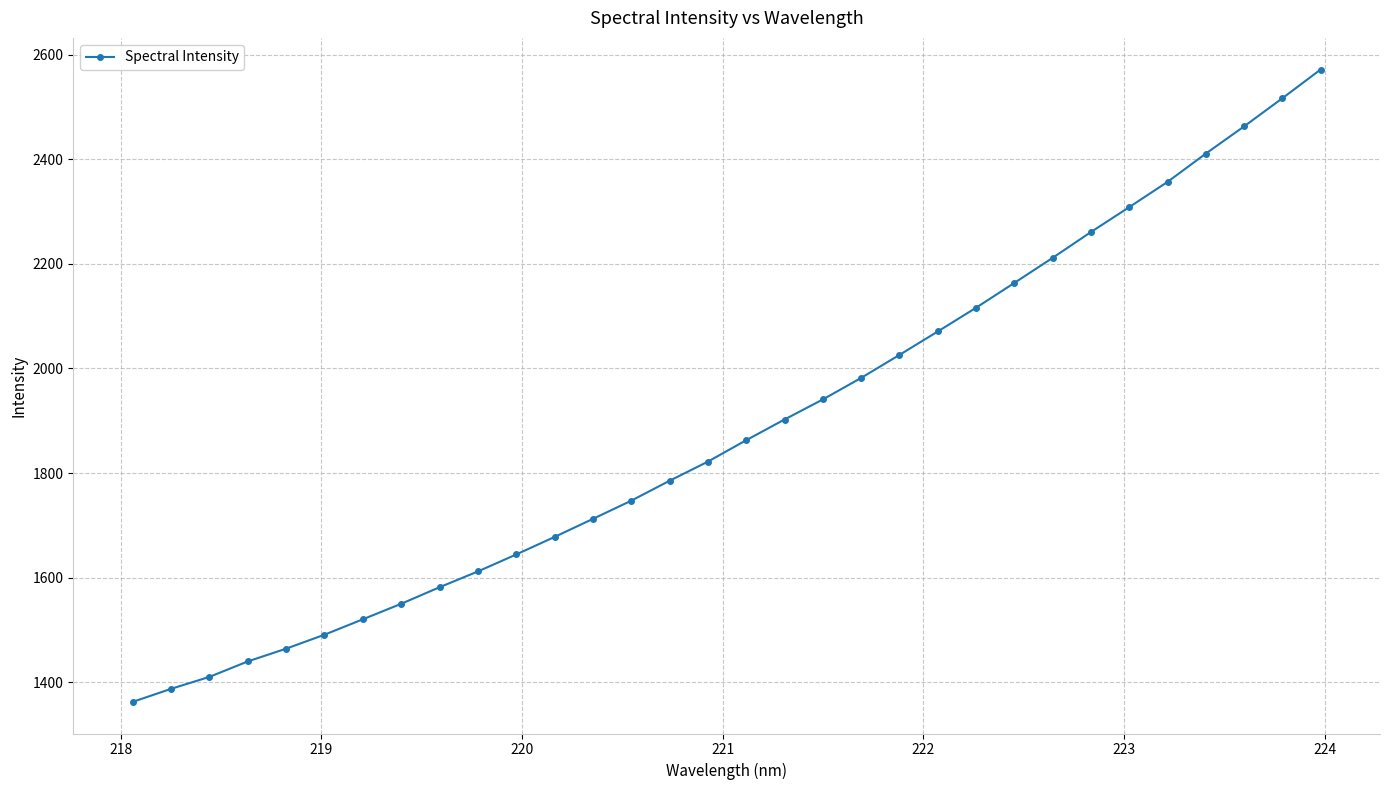

What is the difference between the maximum and minimum values?

1208.8